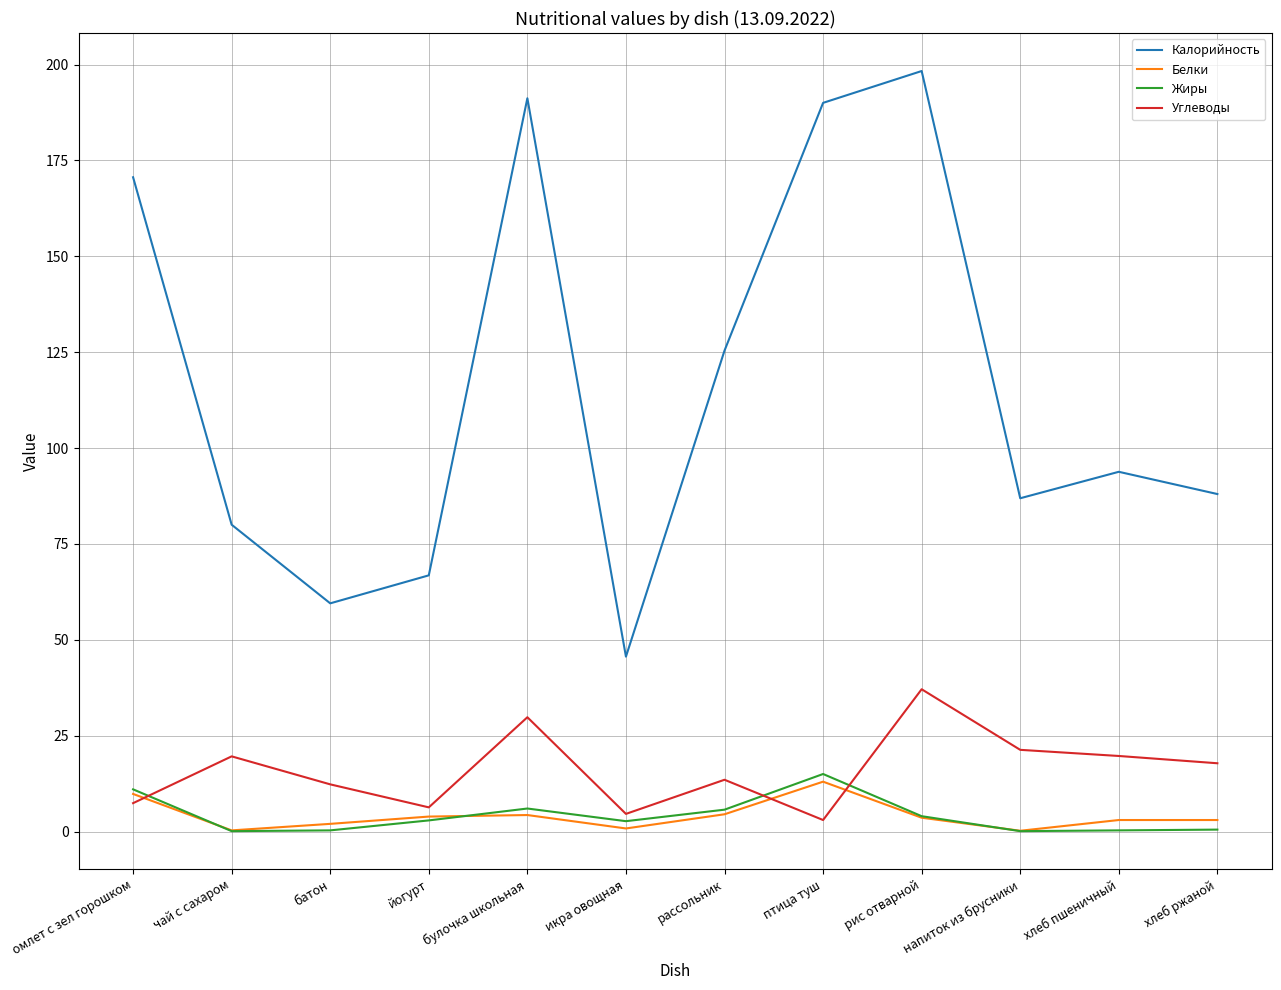

What position from the left is булочка школьная?

5